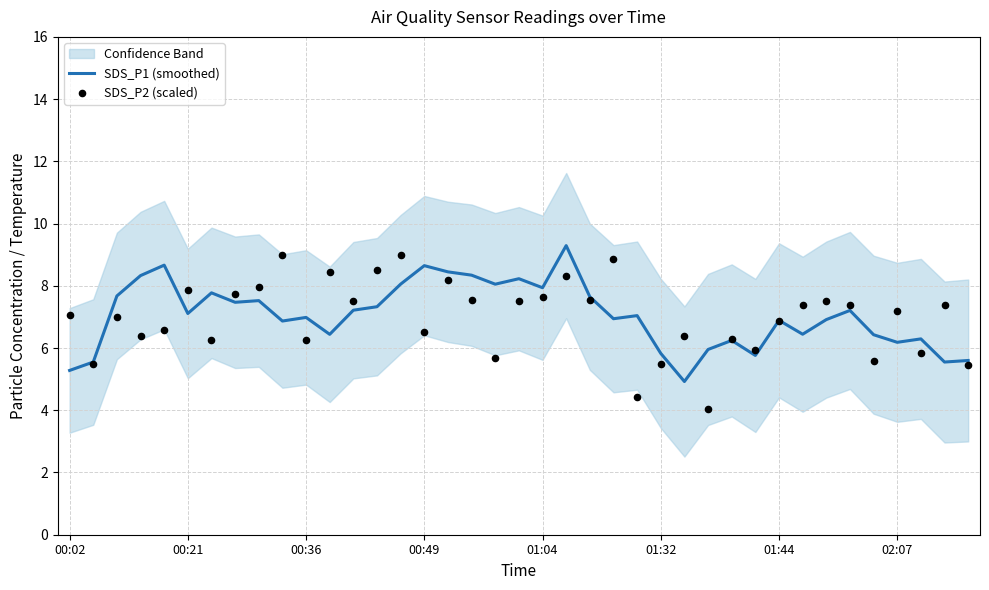

At which category is the sum across all series the highest?

21